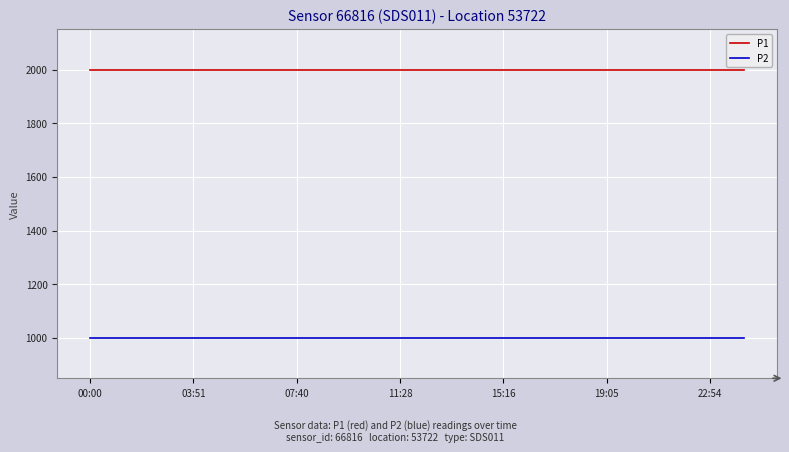

How many categories are shown in the chart?

20